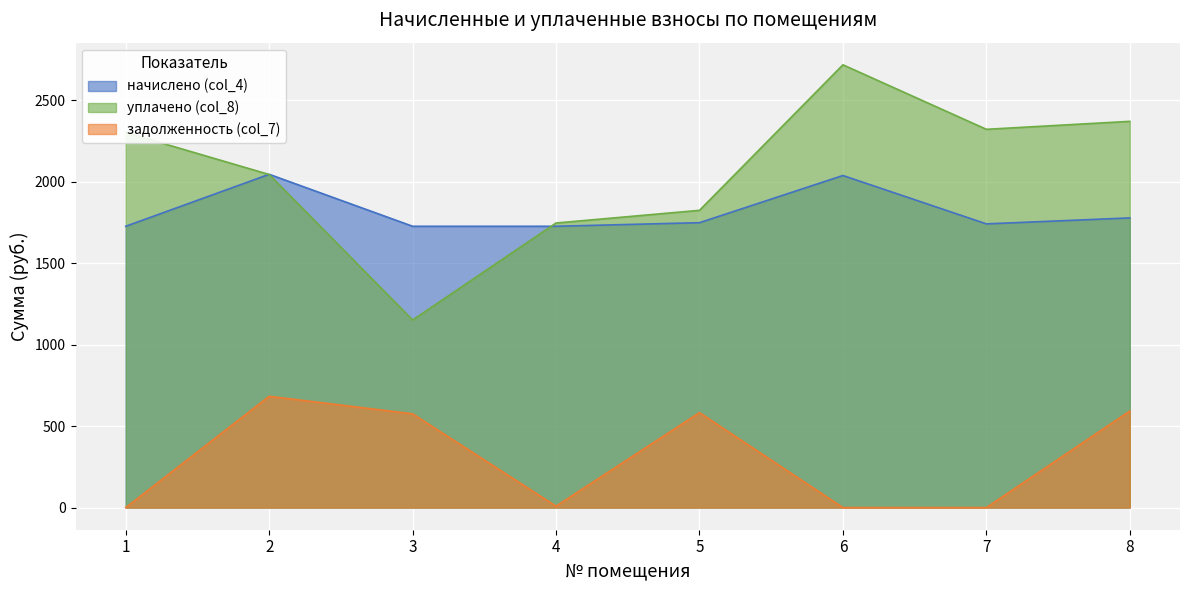

What is the difference between the maximum and minimum values in the начислено (col_4) series?

319.0